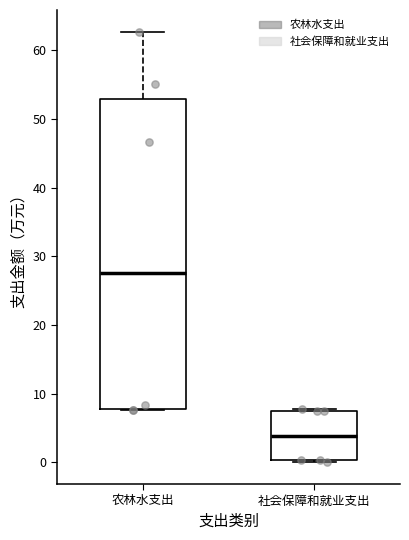

Reading left to right, read every box against the y-axis: the position of its median line, the range the box covers, and the ends of its whiskers. The values are not printed on the chart, so give them approximately, as read against the axis.

农林水支出: median 28, box 8 to 53, whiskers 8 to 63
社会保障和就业支出: median 4, box 0 to 7, whiskers 0 (just below the box's lower edge) to 8